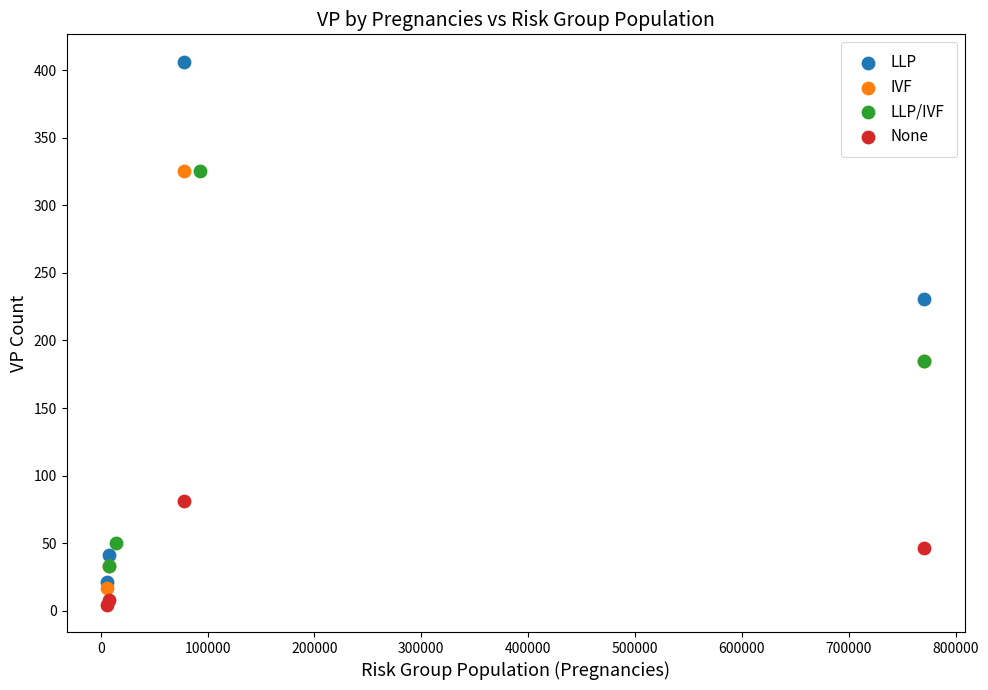

Which series reaches the maximum Y coordinate?

LLP